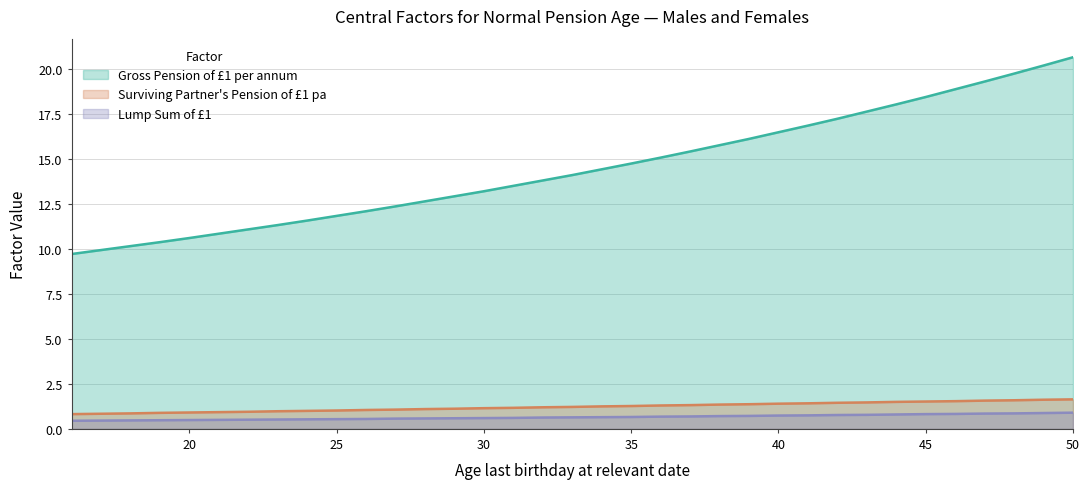

Reading left to right, extract all data points from this chart.

Gross Pension of £1 per annum: 16=9.7	17=9.9	18=10.2	19=10.4	20=10.6	21=10.8	22=11.1	23=11.3	24=11.6	25=11.8	26=12.1	27=12.4	28=12.7	29=12.9	30=13.2	31=13.5	32=13.8	33=14.1	34=14.4	35=14.8	36=15.1	37=15.4	38=15.8	39=16.1	40=16.5	41=16.9	42=17.2	43=17.6	44=18.0	45=18.4	46=18.9	47=19.3	48=19.8	49=20.2	50=20.7
Surviving Partner's Pension of £1 pa: 16=0.8	17=0.8	18=0.9	19=0.9	20=0.9	21=0.9	22=0.9	23=1.0	24=1.0	25=1.0	26=1.1	27=1.1	28=1.1	29=1.1	30=1.1	31=1.2	32=1.2	33=1.2	34=1.2	35=1.3	36=1.3	37=1.3	38=1.4	39=1.4	40=1.4	41=1.4	42=1.4	43=1.5	44=1.5	45=1.5	46=1.5	47=1.6	48=1.6	49=1.6	50=1.6
Lump Sum of £1: 16=0.5	17=0.5	18=0.5	19=0.5	20=0.5	21=0.5	22=0.5	23=0.5	24=0.5	25=0.5	26=0.6	27=0.6	28=0.6	29=0.6	30=0.6	31=0.6	32=0.6	33=0.6	34=0.7	35=0.7	36=0.7	37=0.7	38=0.7	39=0.7	40=0.7	41=0.8	42=0.8	43=0.8	44=0.8	45=0.8	46=0.8	47=0.8	48=0.9	49=0.9	50=0.9